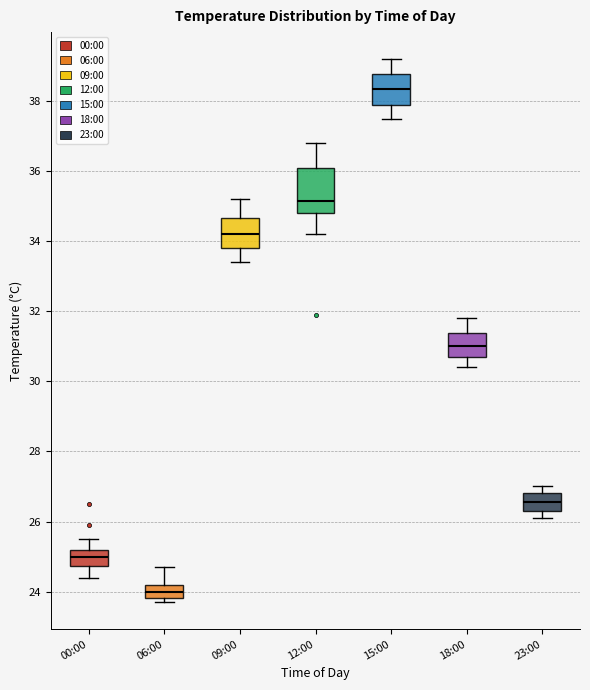

Where is the upper edge of the box for 12:00 on the y-axis? The values are not printed on the chart, so give them approximately, as read against the axis.

36.2